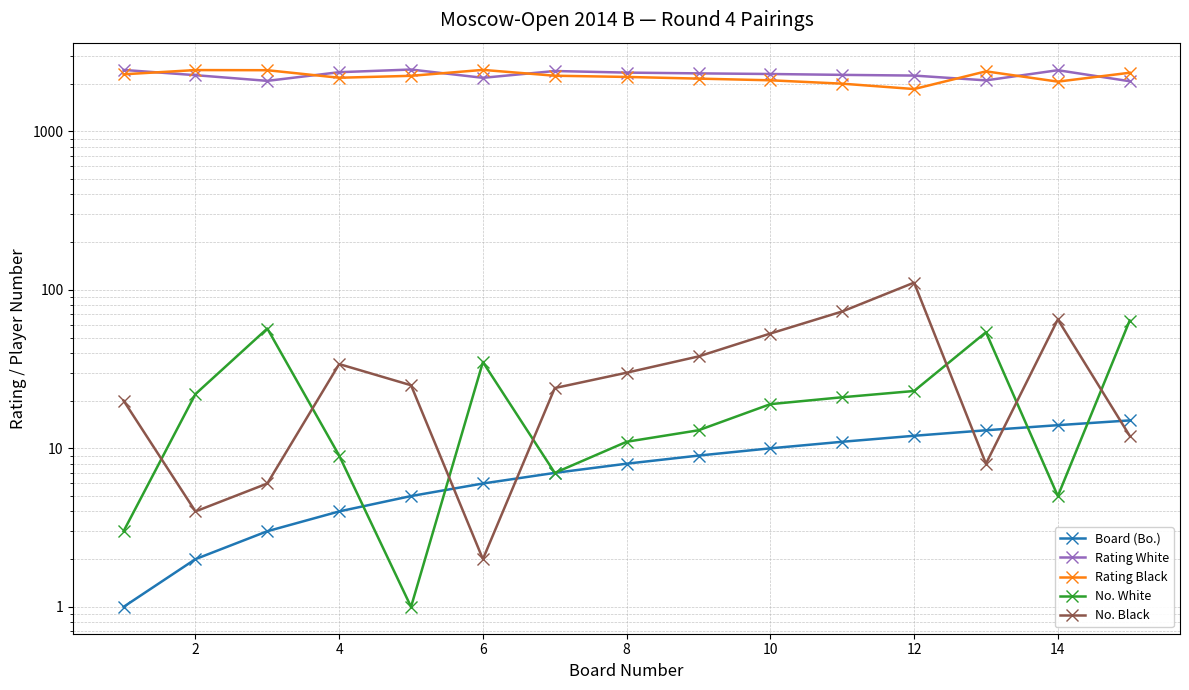

What is the average value of the Board (Bo.) series?

8